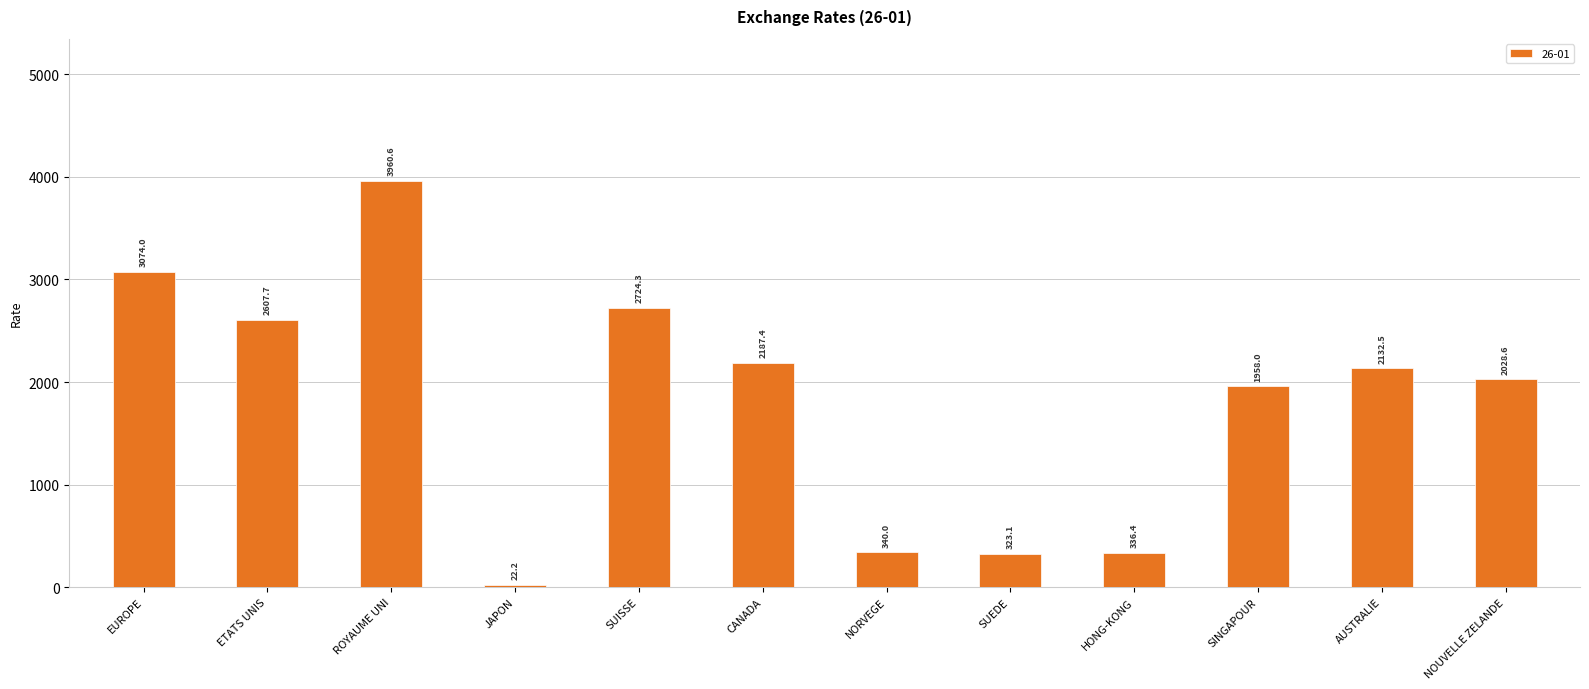

What is the value of the 4th bar from the left?

22.2